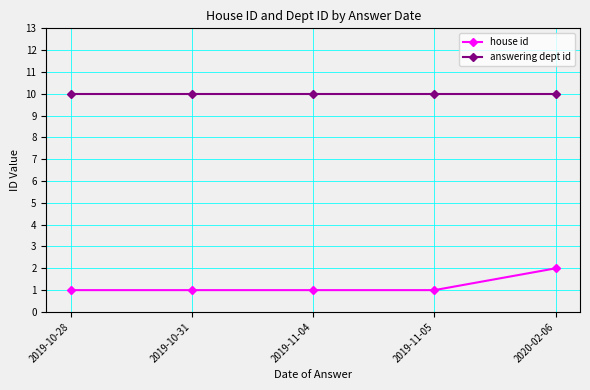

Reading left to right, what are all the values shown in this chart?

house id: 1	1	1	1	2
answering dept id: 10	10	10	10	10